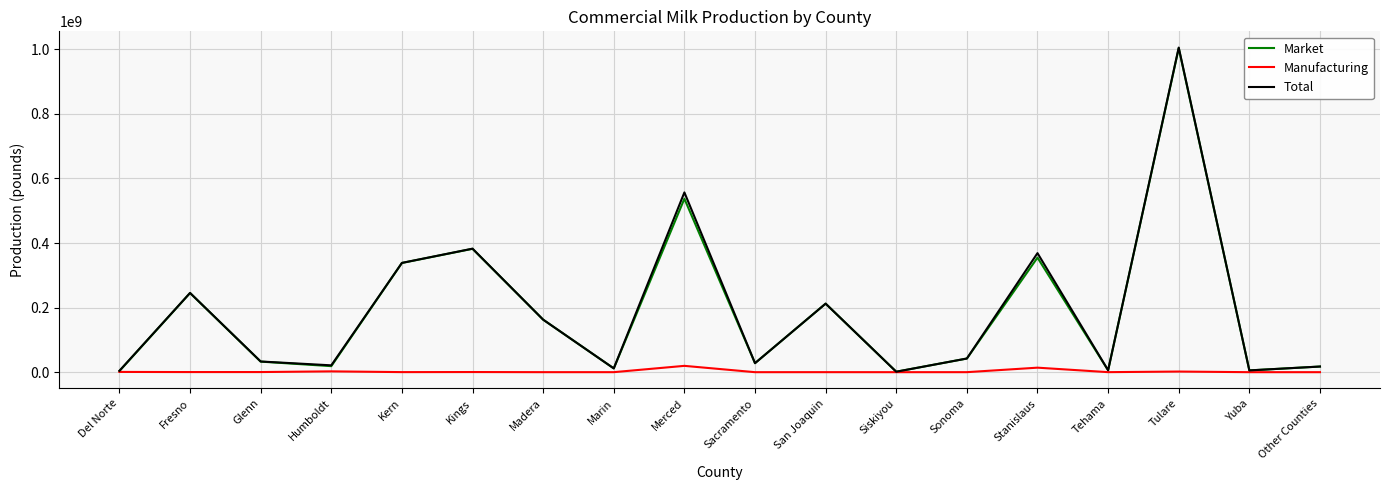

Count the number of data series in this chart.

3